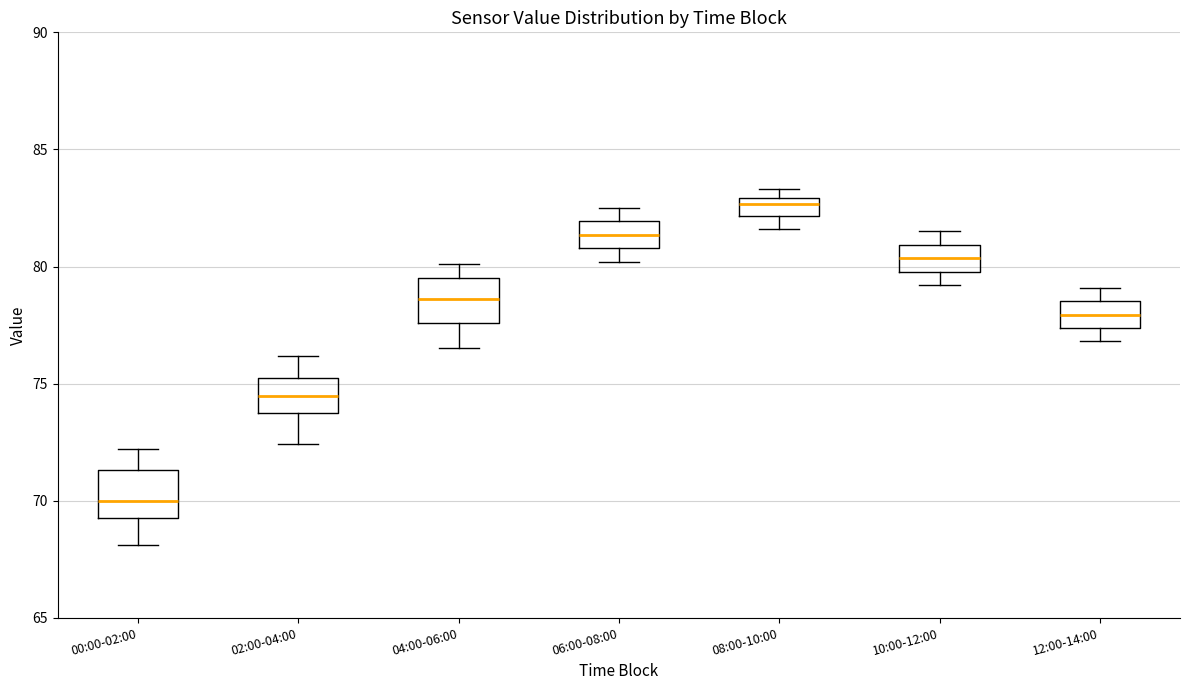

Where does the upper whisker of the box for 02:00-04:00 end on the y-axis? The values are not printed on the chart, so give them approximately, as read against the axis.

76.0